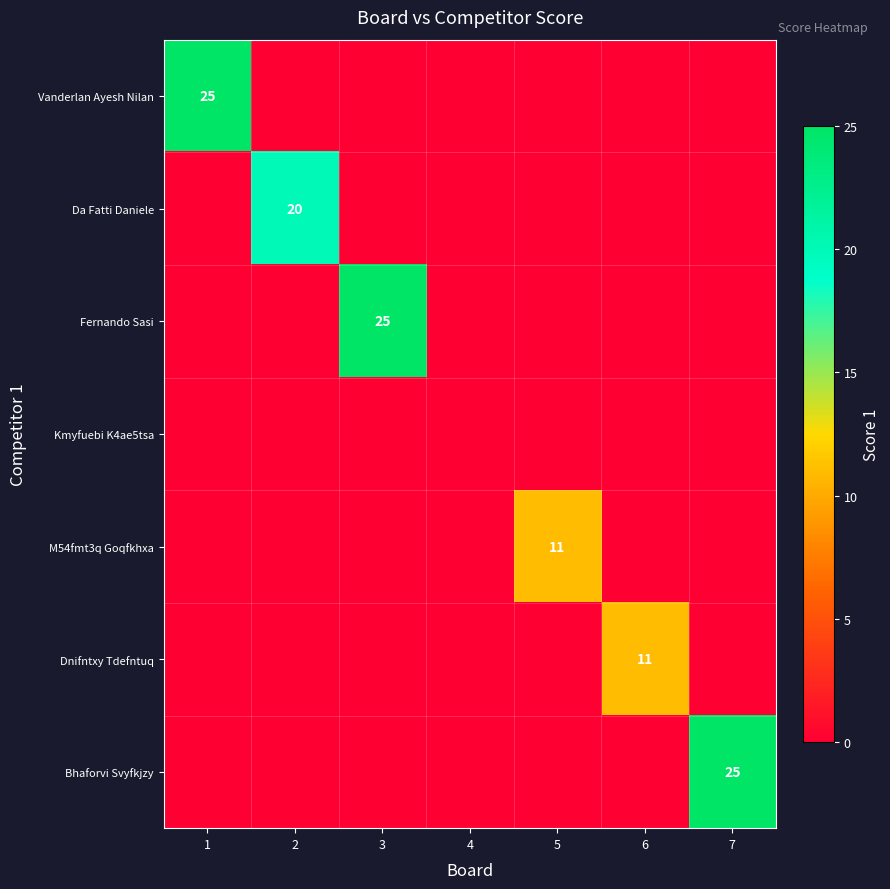

Is it true that Da Fatti Daniele equals 20 at 2?

True